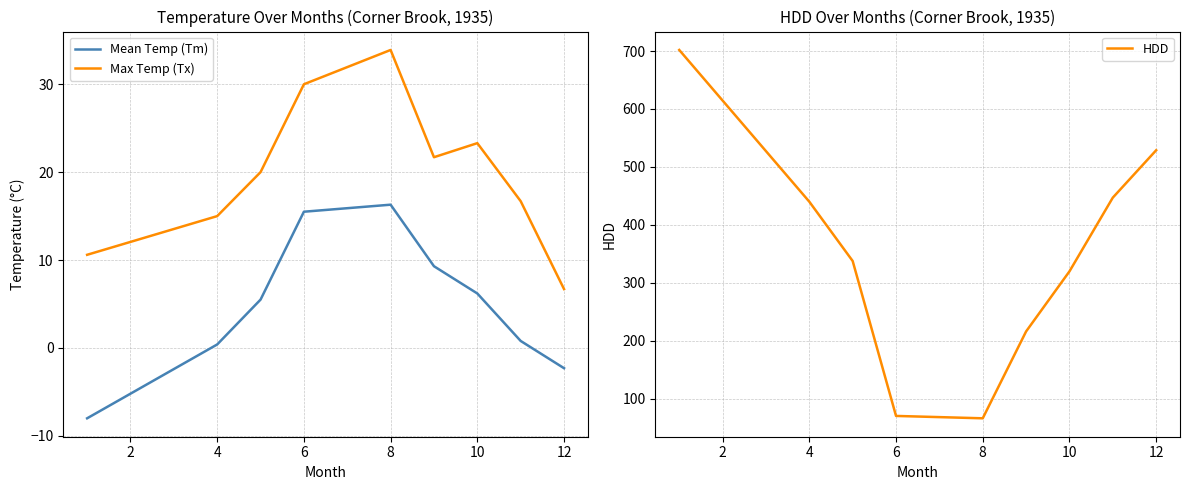

True or false: Mean Temp (Tm) and Max Temp (Tx) cross at least once.

False